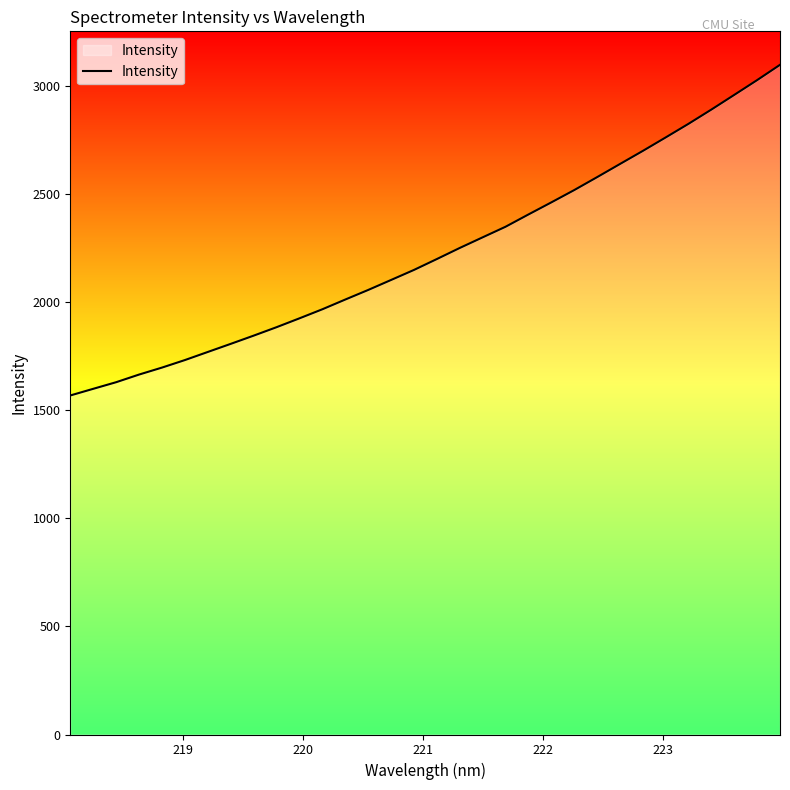

What is the greatest value displayed?

3098.0